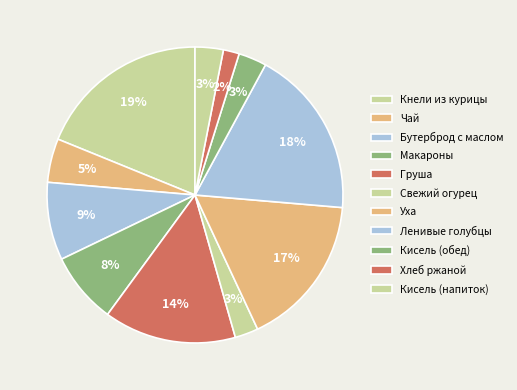

Approximately how many times larger is the value at Бутерброд с маслом compared to Макароны?

1.1